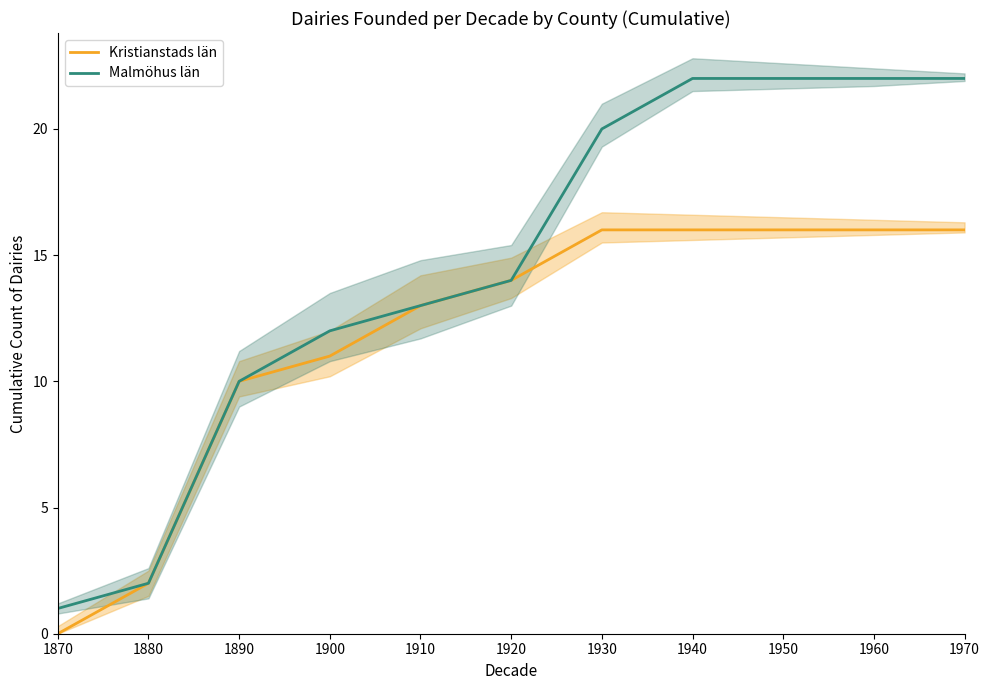

Reading left to right, transcribe all the data shown in this chart.

Kristianstads län: 0	2	10	11	13	14	16	16	16	16	16
Malmöhus län: 1	2	10	12	13	14	20	22	22	22	22